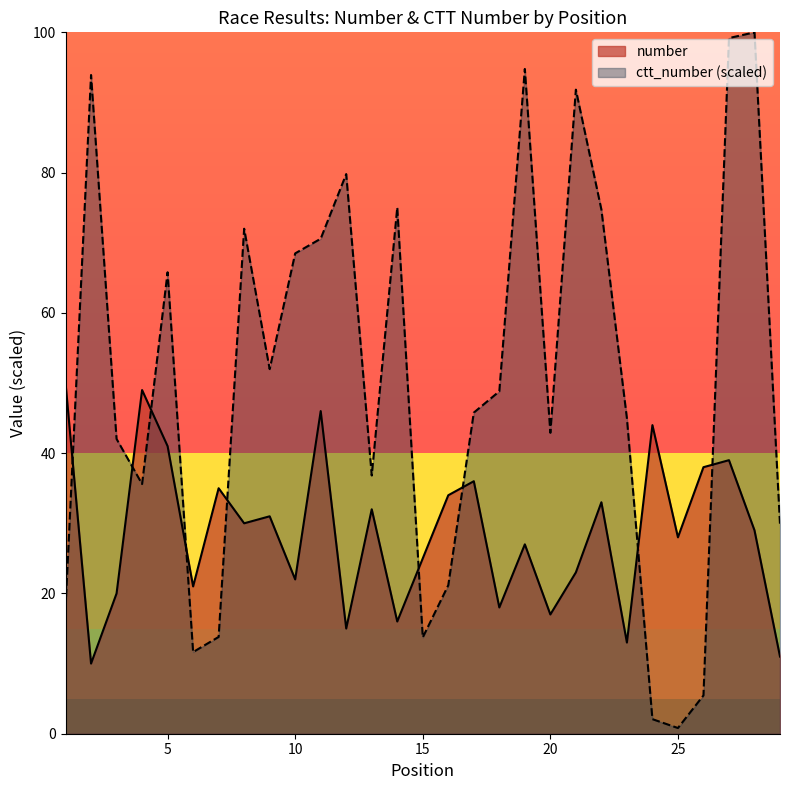

Which series has the widest spread of values?

ctt_number (scaled)